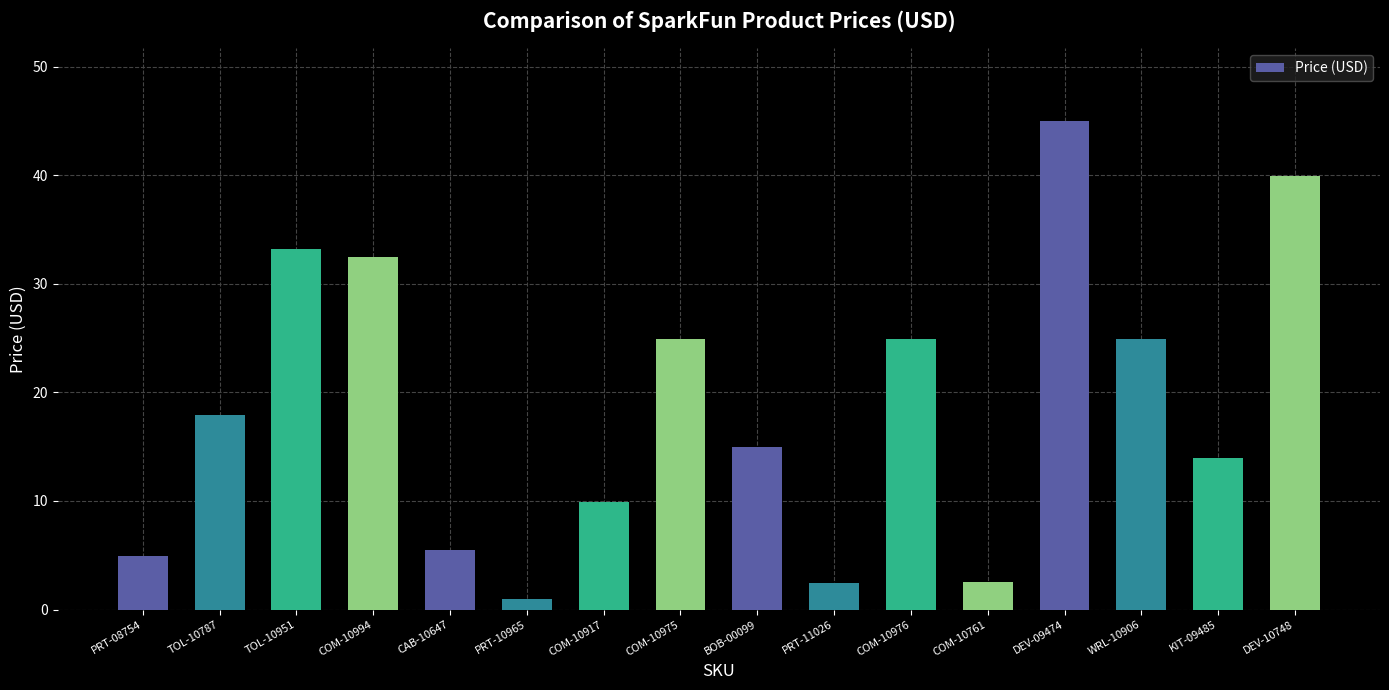

Which category has the lowest value across all series?

PRT-10965